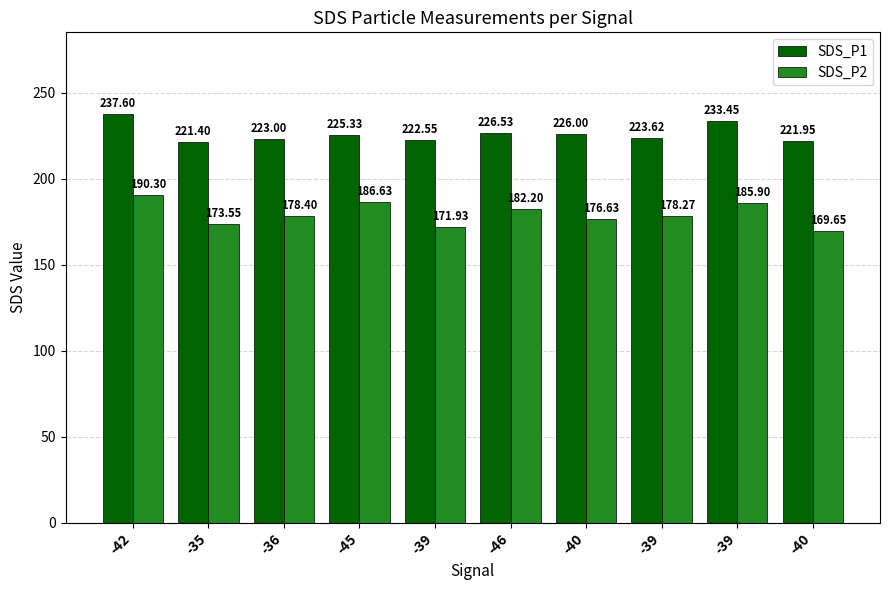

Count the number of categories in the chart.

10